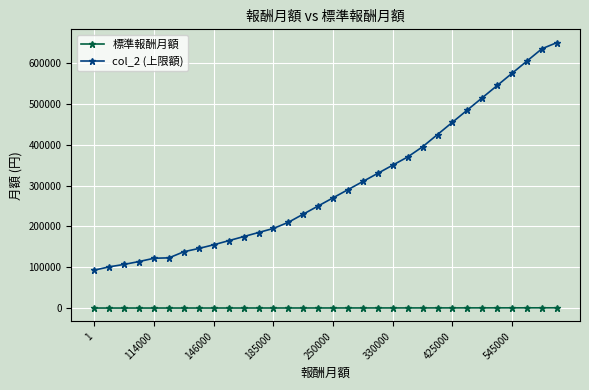

What is the minimum value for 標準報酬月額?

88